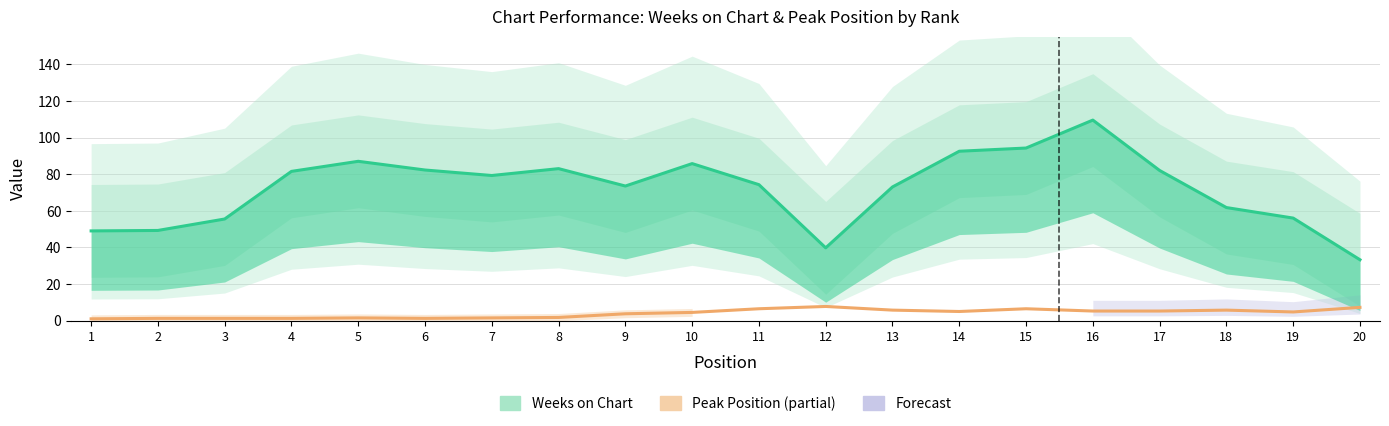

Rank the categories by Peak Position value from lowest to highest.

1, 2, 3, 4, 6, 5, 7, 8, 9, 10, 19, 14, 16, 17, 13, 18, 11, 15, 20, 12